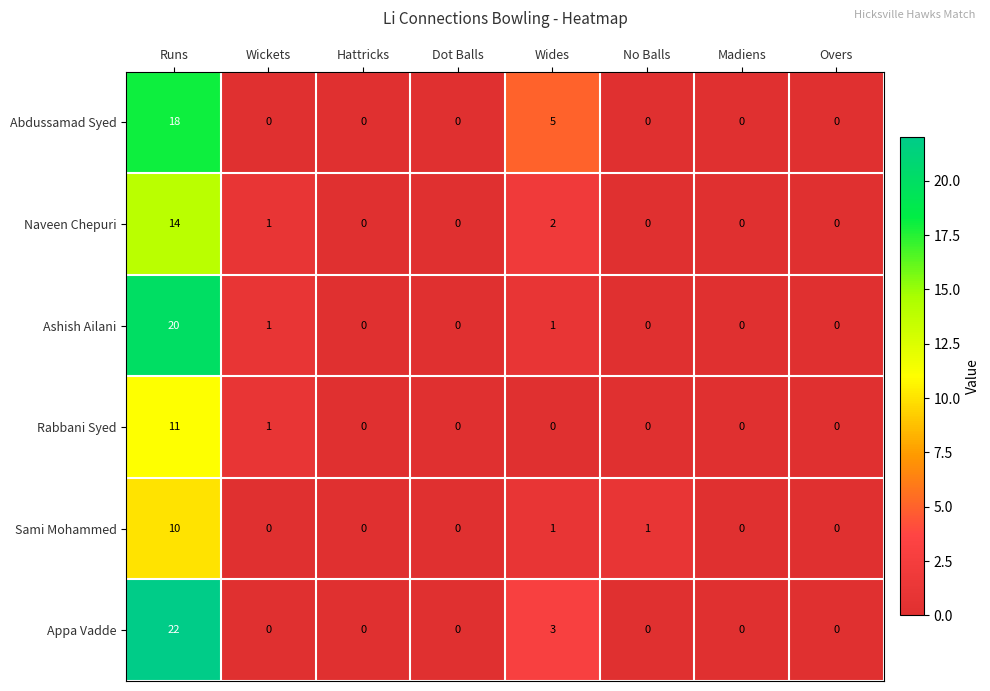

Between Wides and No Balls, which series saw the biggest shift?

Abdussamad Syed